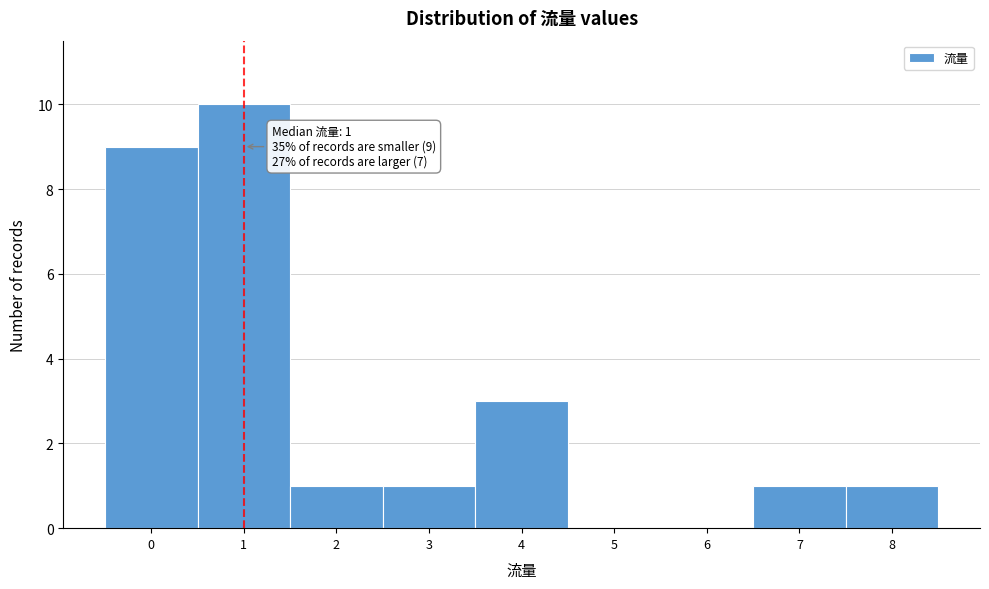

Over which range of the x-axis is the bar tallest?

0.5 to 1.5